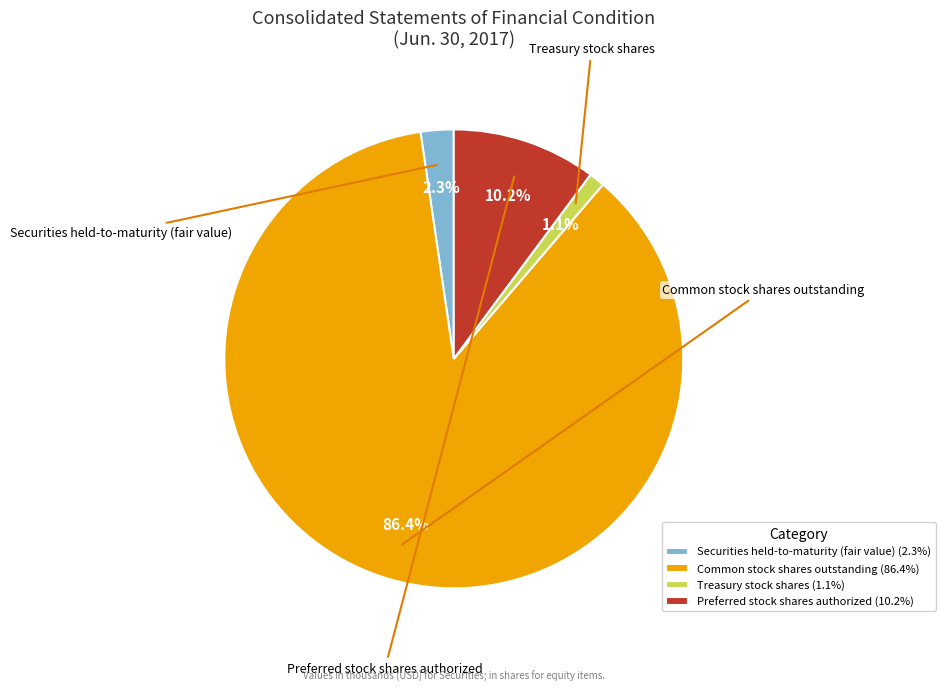

Is it true that Preferred stock shares authorized is 3% of the pie?

False